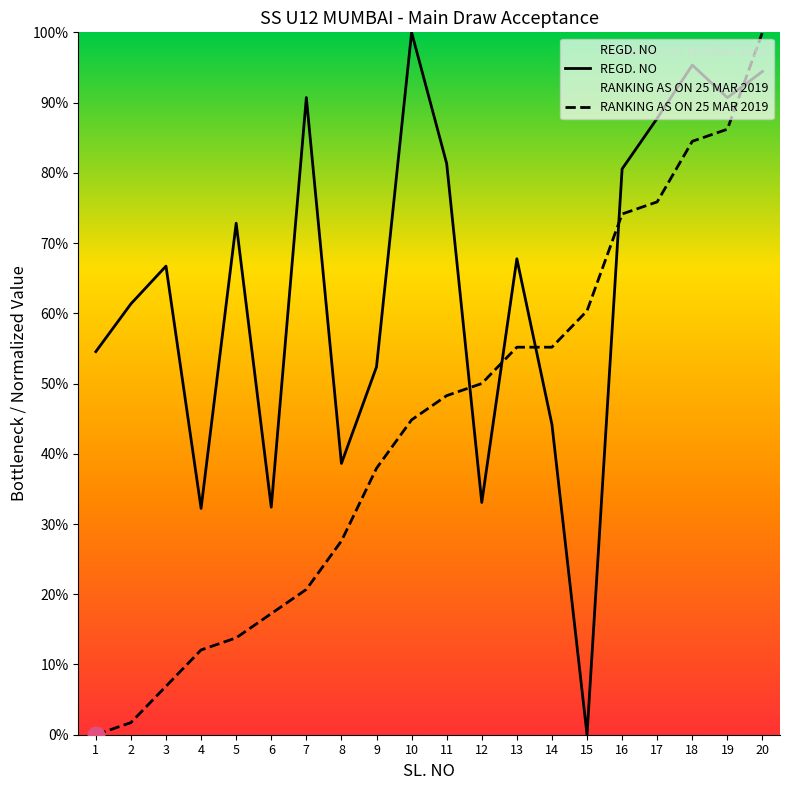

Reading right to left, list all the values displayed in this chart.

REGD. NO: 94.4	90.7	95.3	87.8	80.6	0.0	44.2	67.8	33.1	81.3	100.0	52.4	38.6	90.7	32.4	72.8	32.2	66.7	61.3	54.5
RANKING AS ON 25 MAR 2019: 100.0	86.2	84.5	75.9	74.1	60.3	55.2	55.2	50.0	48.3	44.8	37.9	27.6	20.7	17.2	13.8	12.1	6.9	1.7	0.0